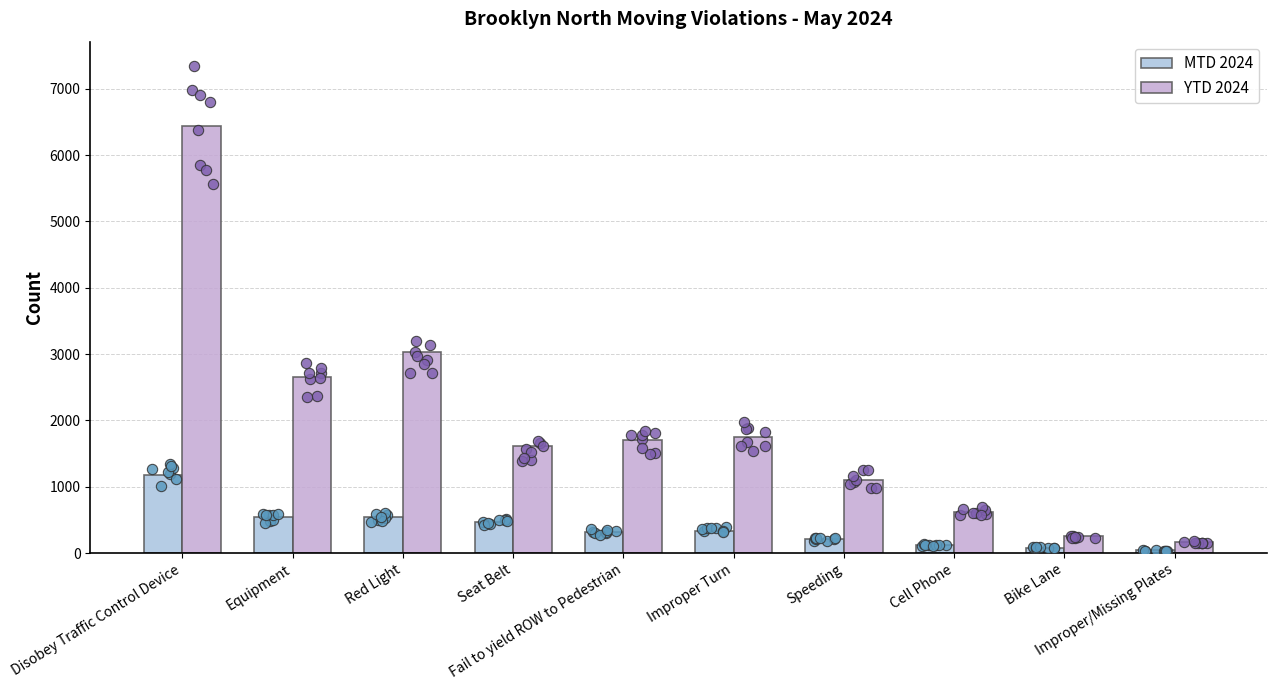

At how many categories does at least one series exceed 6318?

1